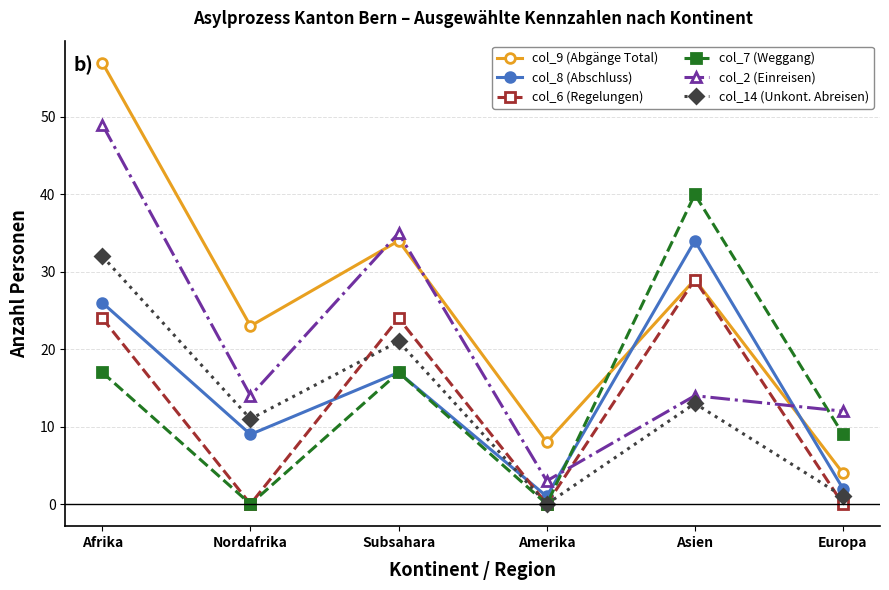

True or false: col_9 (Abgänge Total) and col_14 (Unkont. Abreisen) intersect in this chart.

False